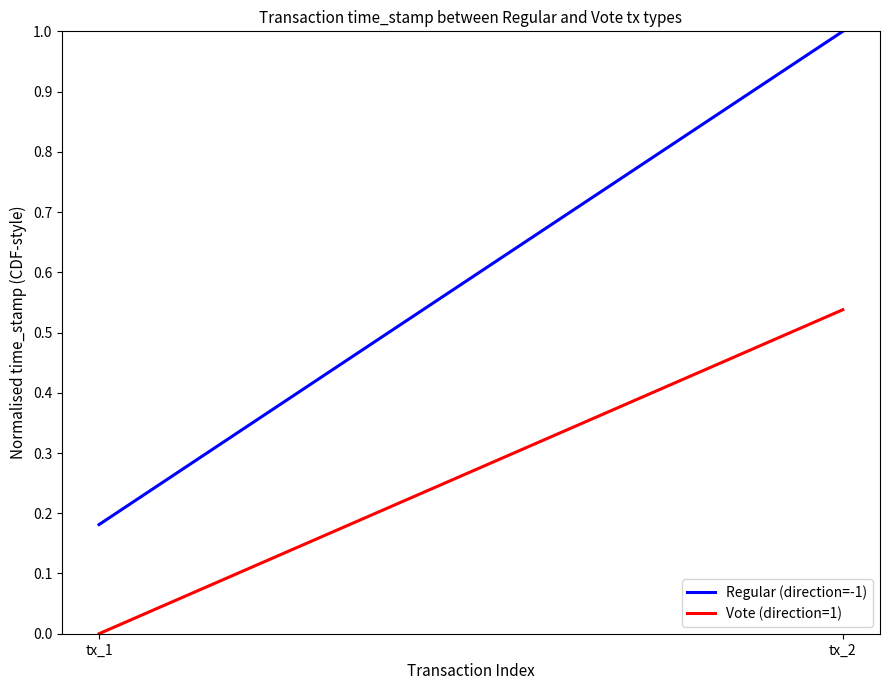

The Regular (direction=-1) series shows 1.0 at tx_2. True or false?

True